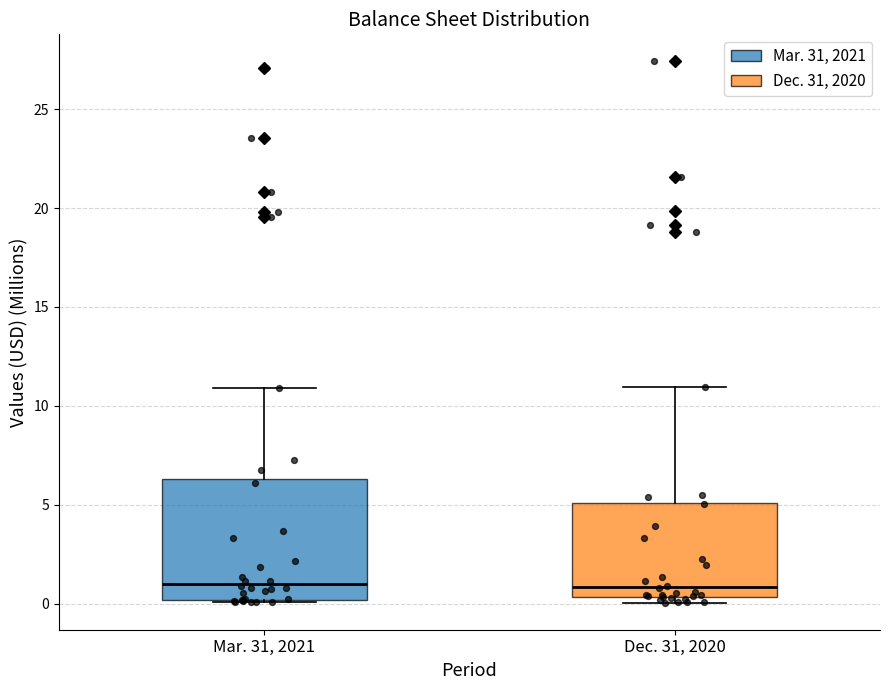

Where is the upper edge of the box for Dec. 31, 2020 on the y-axis? The values are not printed on the chart, so give them approximately, as read against the axis.

5.0